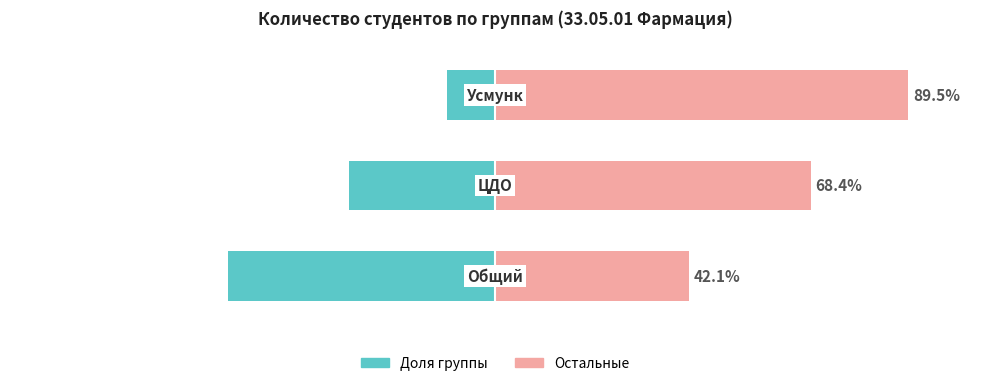

What is the lowest value of the Остальные series?

42.1